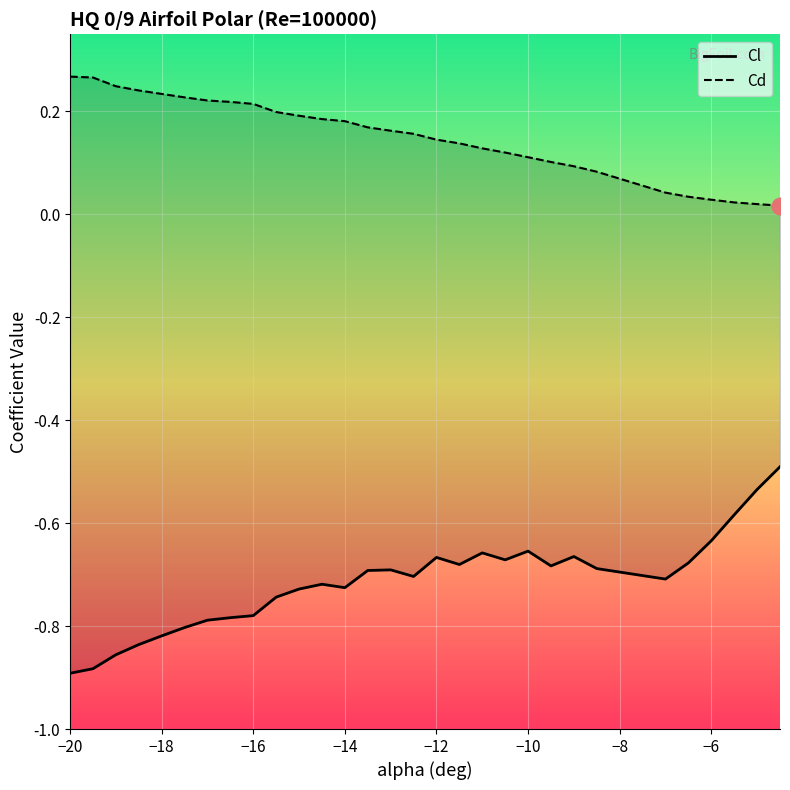

The value of Cd at 29 is 0.0. True or false?

False